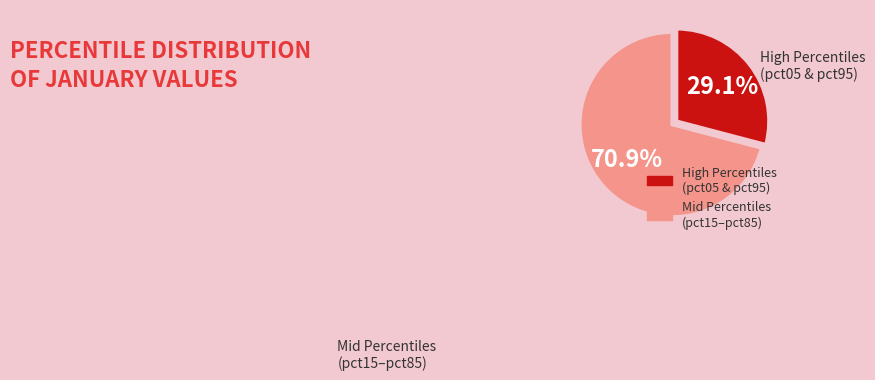

Is there a majority slice in this chart?

Yes